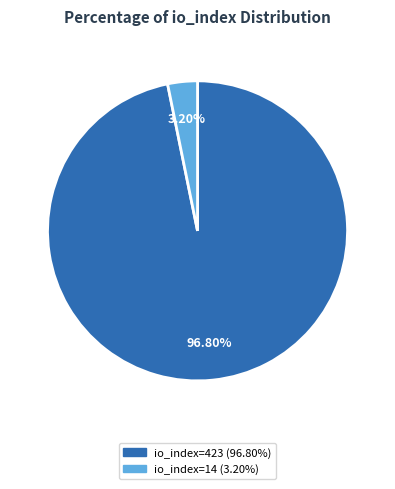

Does any single category account for the majority?

Yes